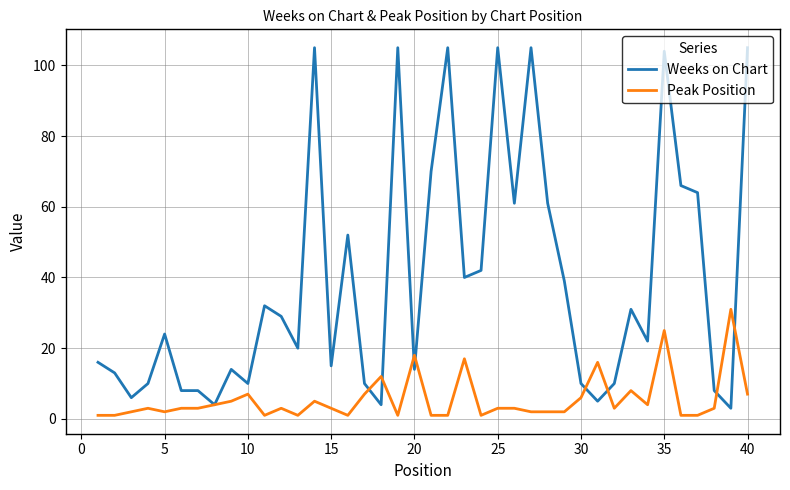

Which series has the largest total across all categories?

Weeks on Chart